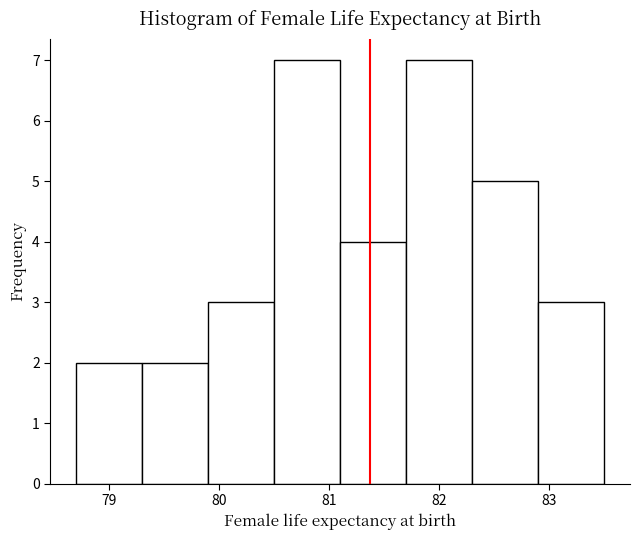

How tall is the bar that spans 78.7 to 79.3 on the x-axis? The values are not printed on the chart, so give them approximately, as read against the axis.

2